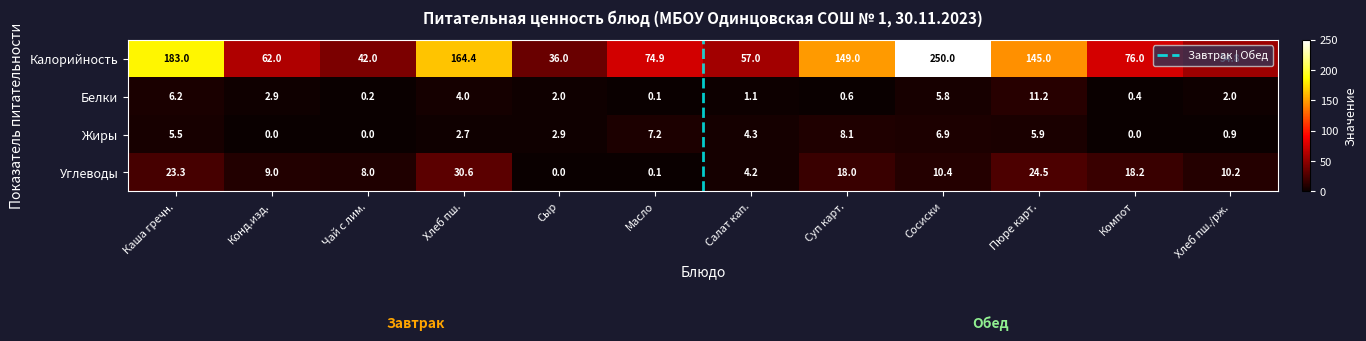

At how many categories does at least one series exceed 60?

8